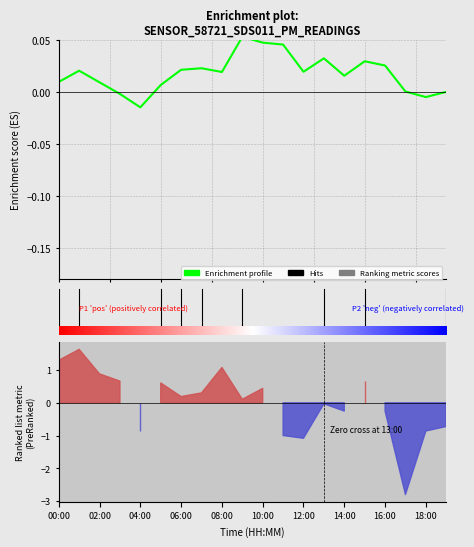

How many interior local valleys (lower than both neighbors) does the data have?

5